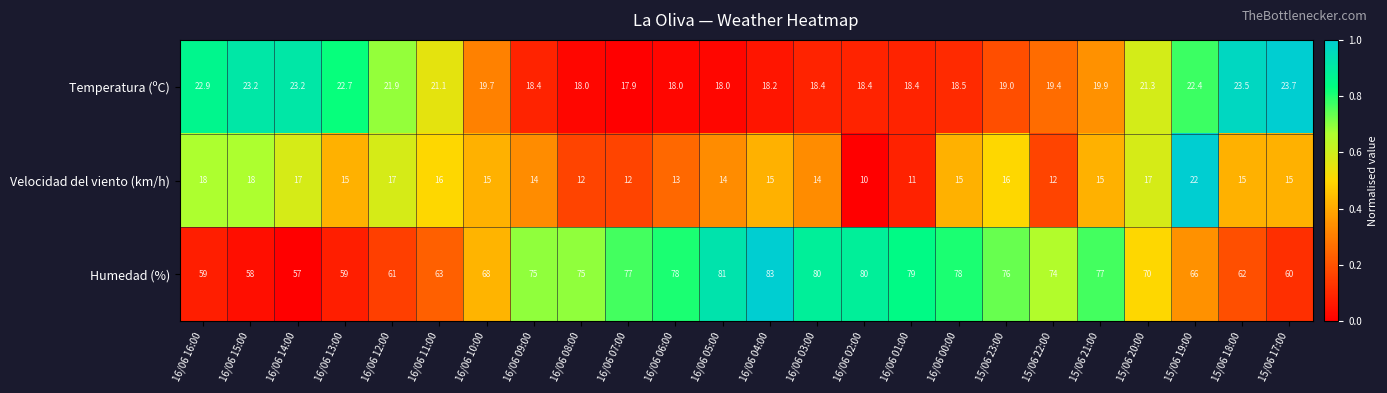

The value of Humedad (%) at 15/06 18:00 is 62.0. True or false?

True